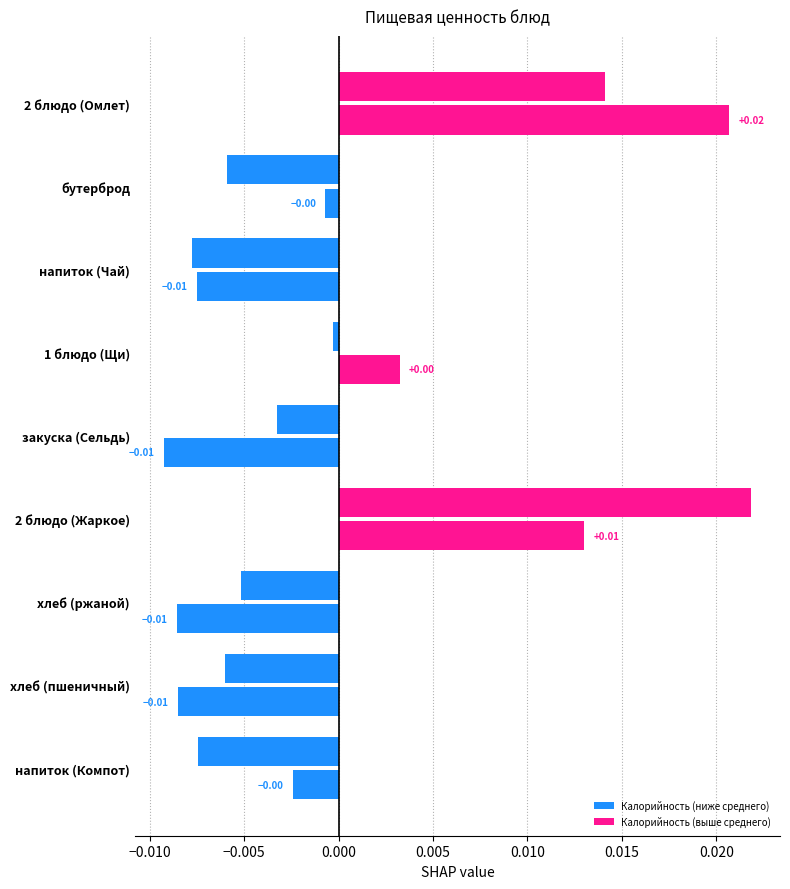

The value of Калорийность at 2 блюдо (Жаркое) is 0.0. True or false?

False